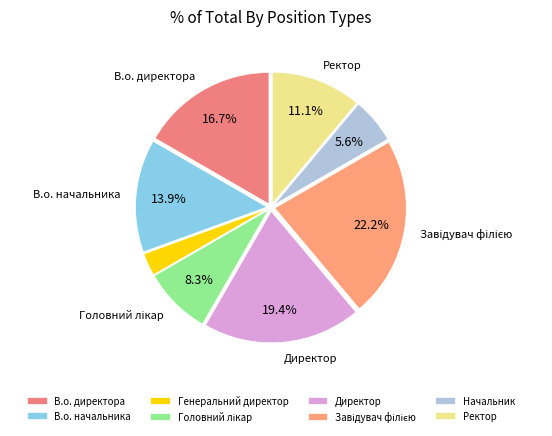

Rank the categories by value from lowest to highest.

Генеральний директор, Начальник, Головний лікар, Ректор, В.о. начальника, В.о. директора, Директор, Завідувач філією